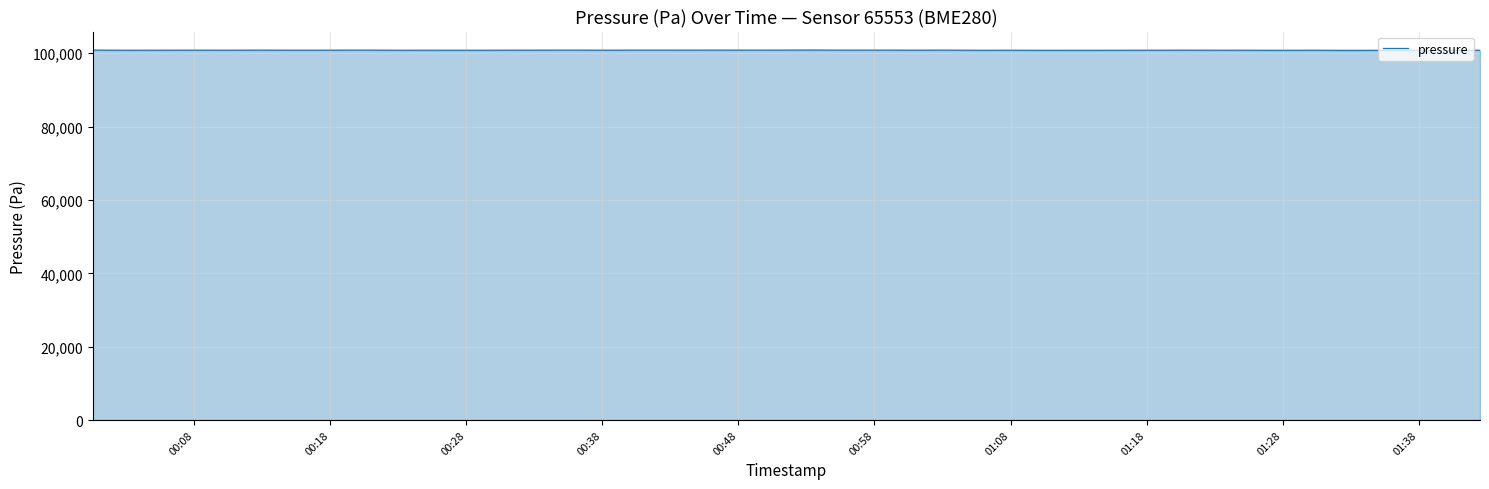

What is the maximum value shown in the chart?

100884.8